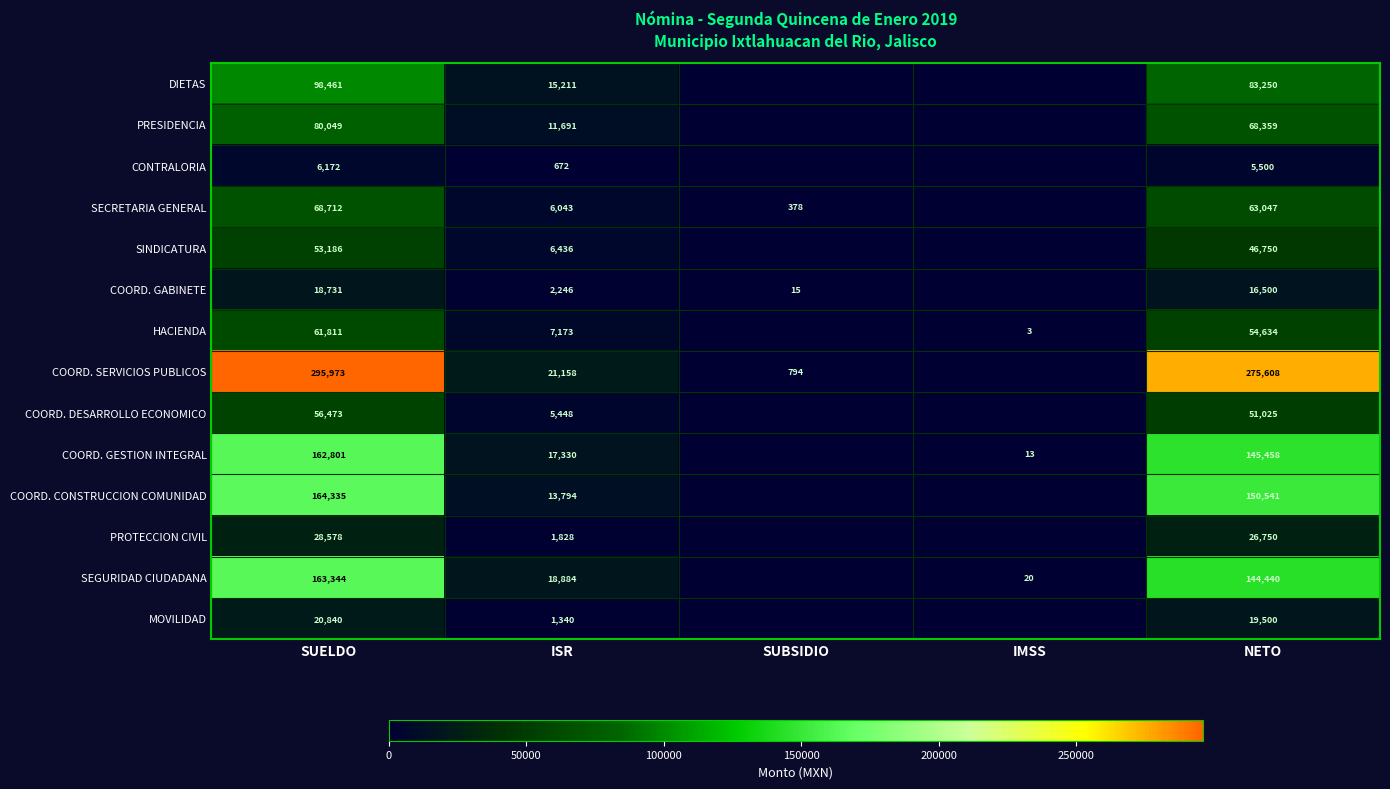

What is the sum of the SEGURIDAD CIUDADANA values at NETO and SUELDO?

307784